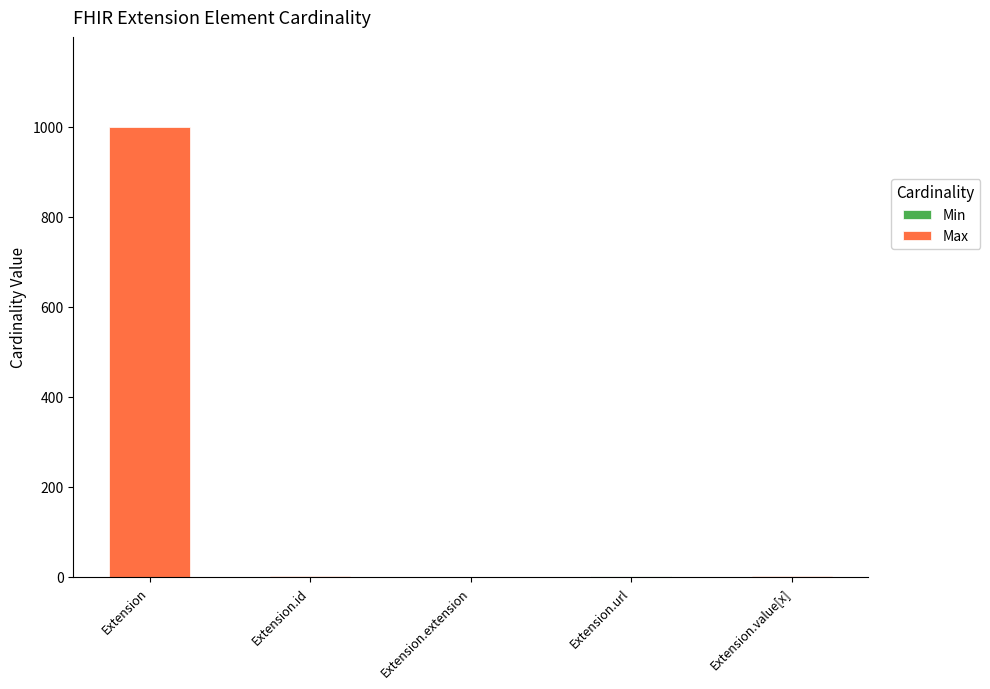

Which series has the largest total across all categories?

Max